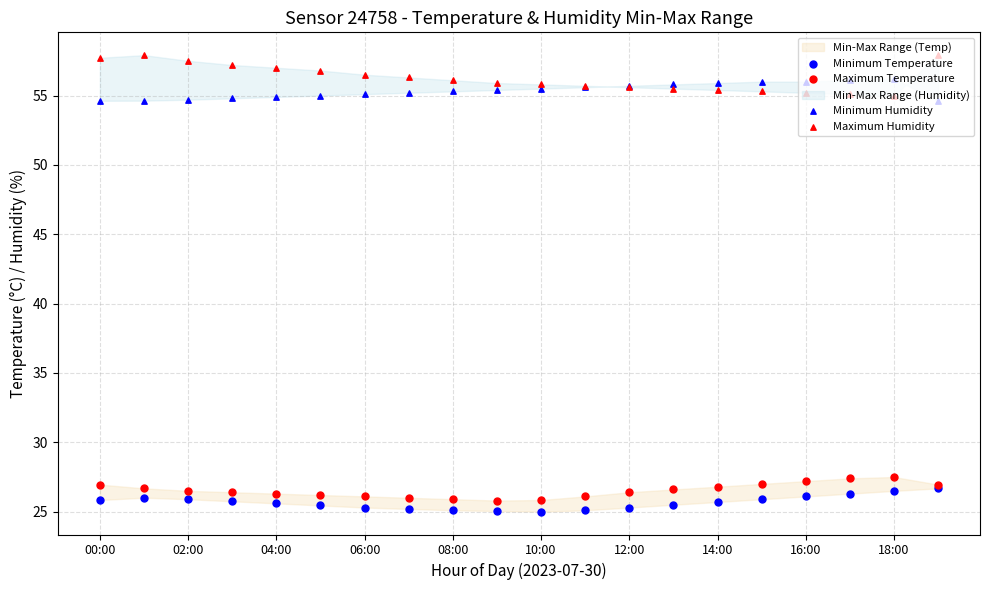

Which series reaches the maximum Y coordinate?

Maximum Humidity